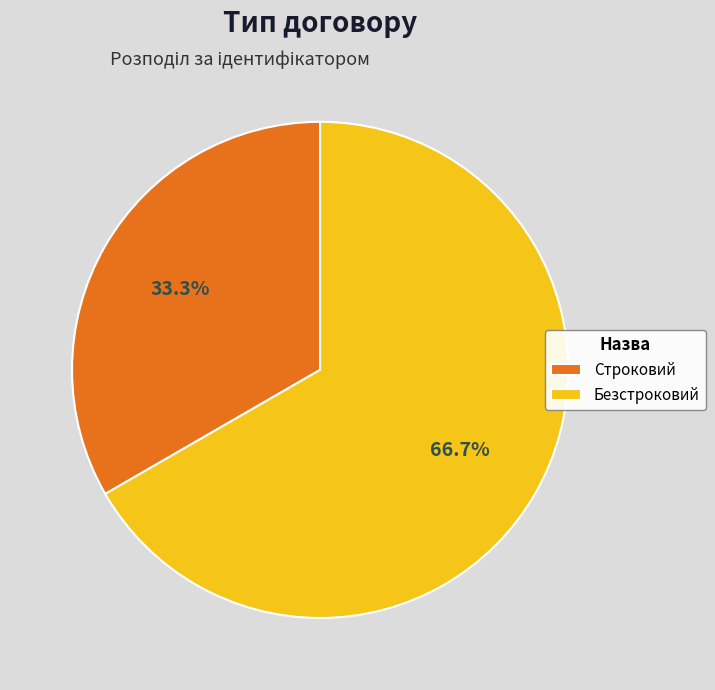

What is the total percentage of Строковий and Безстроковий?

100.0%